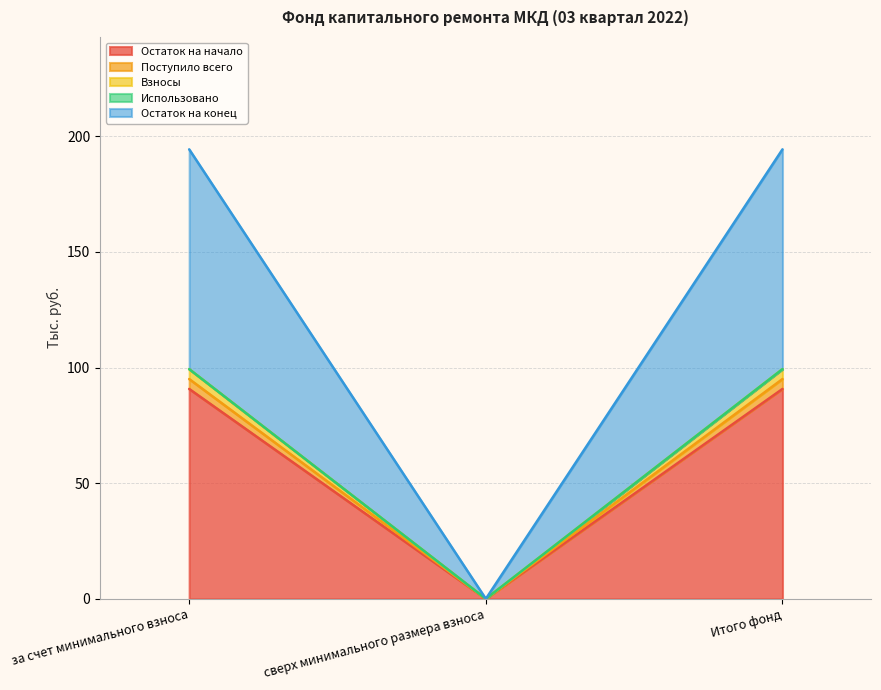

Does the chart display data point markers on the line(s)?

No